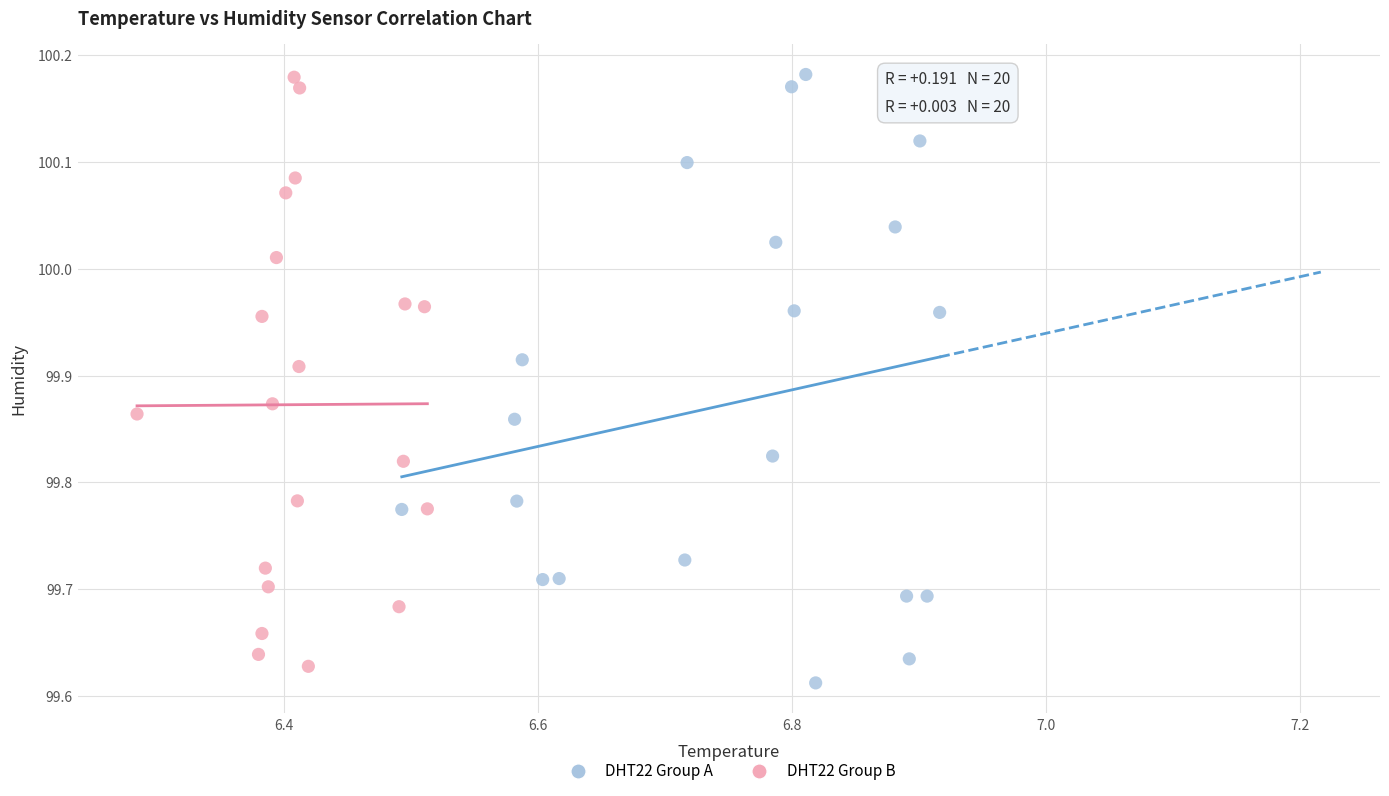

What are all the series names shown in the legend?

DHT22 Group A, DHT22 Group B